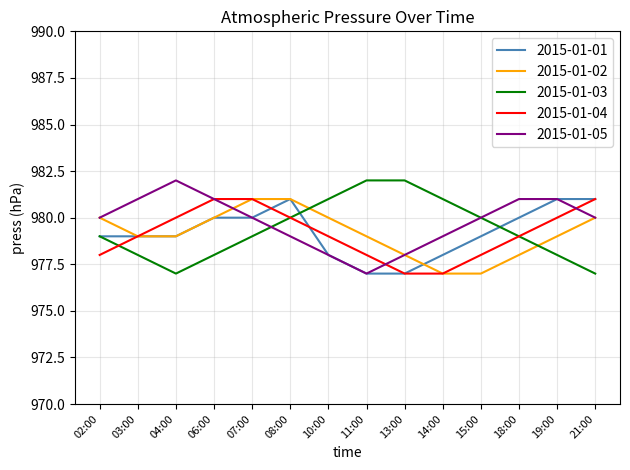

Read the 2015-01-05 value at 13:00.

978